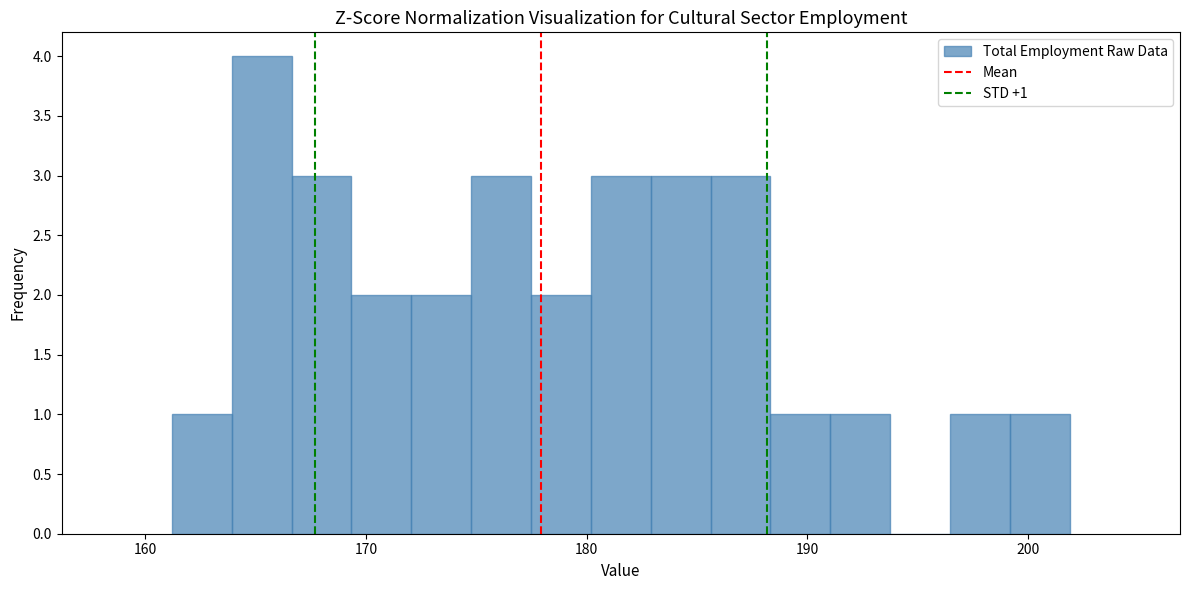

Read against the x-axis, roughly where is the centre of the tallest bar?

165